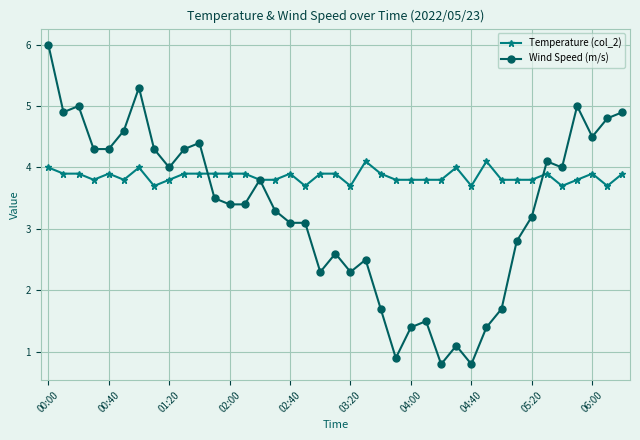

Rank the series by their average value, from lowest to highest.

Wind Speed (m/s), Temperature (col_2)